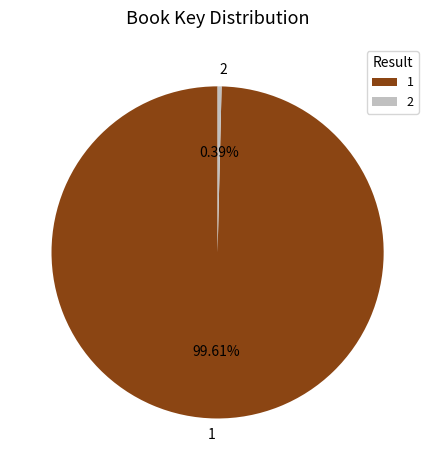

To the nearest percent, what is the average slice percentage?

50%